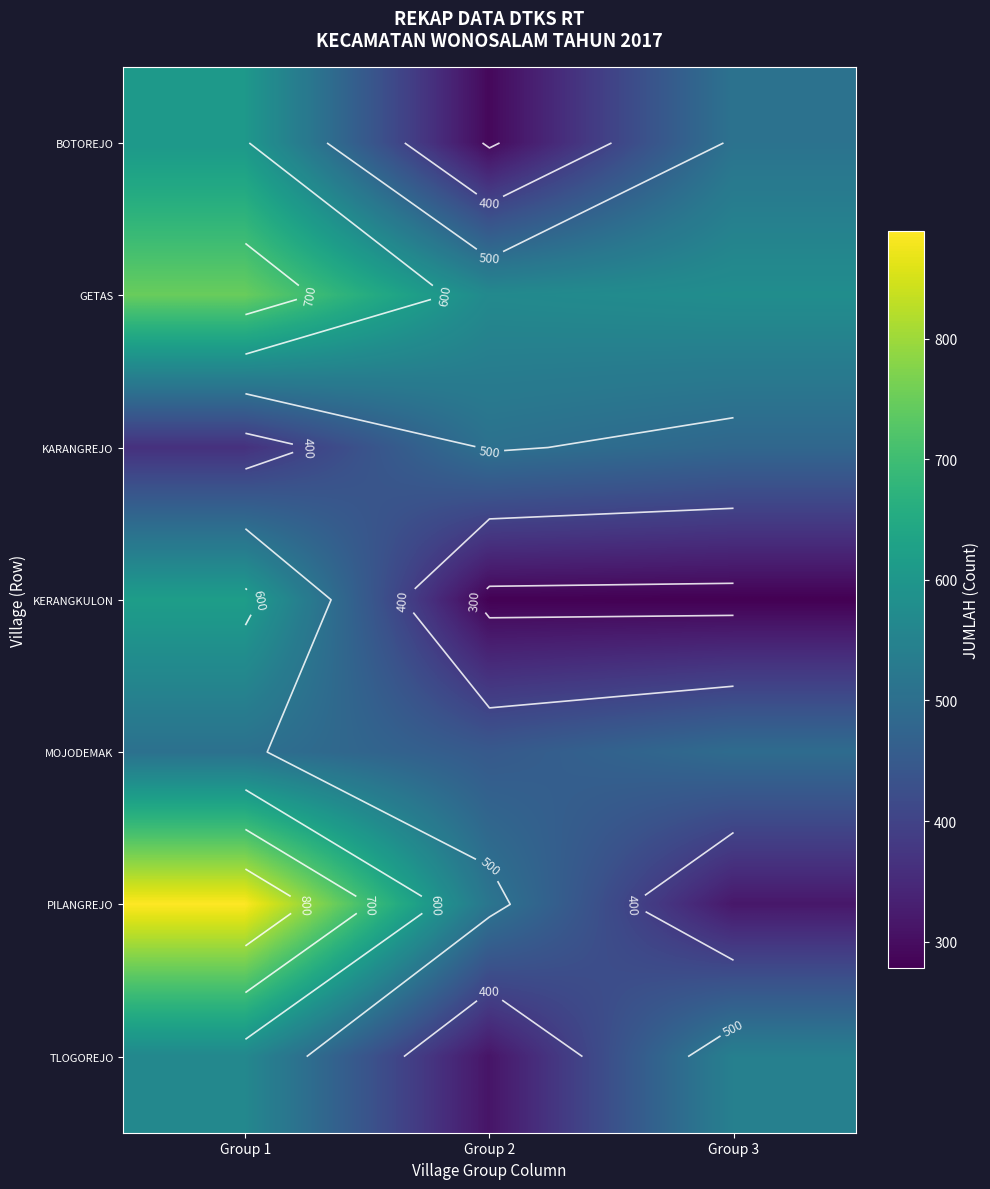

At which label does KARANGREJO reach its minimum?

Group 1